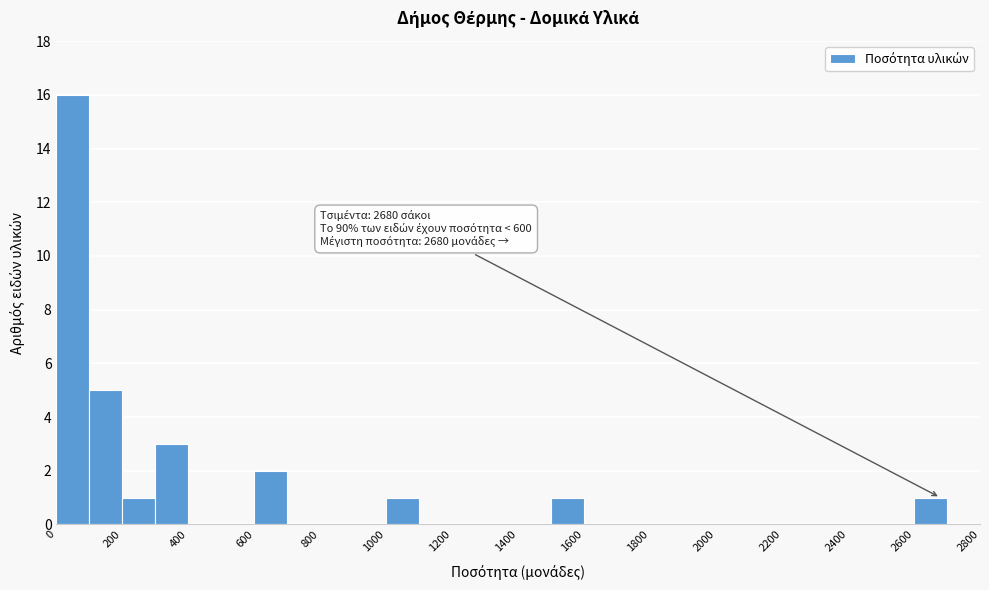

Which range on the x-axis has the tallest bar?

0 to 100